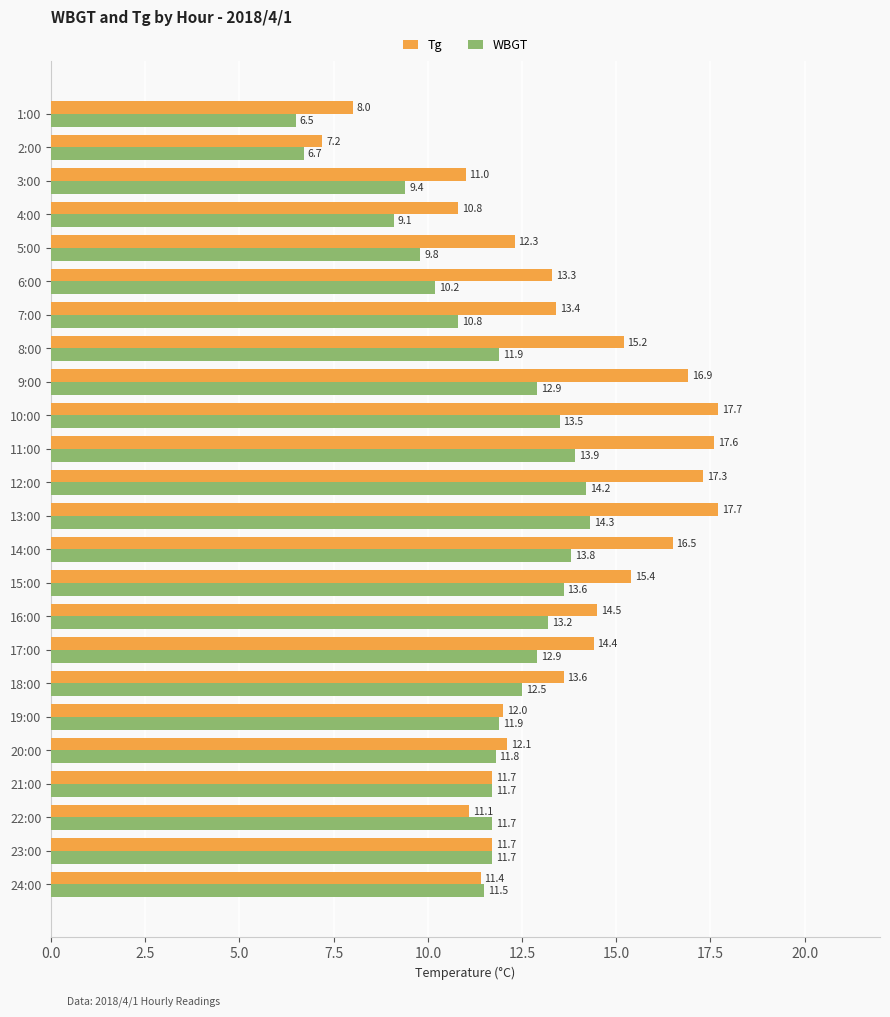

What is the average value of the Tg series?

13.5